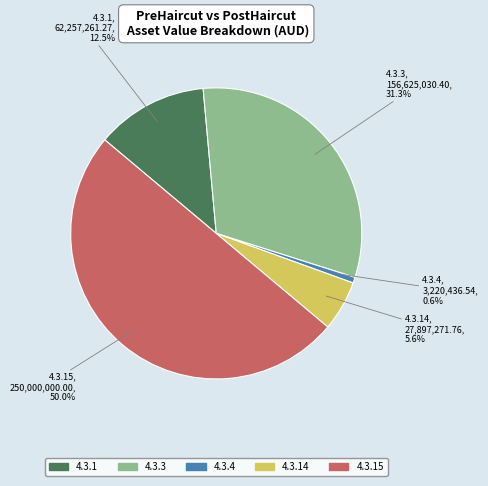

Is the sum of 4.3.4 and 4.3.15 greater than half?

Yes